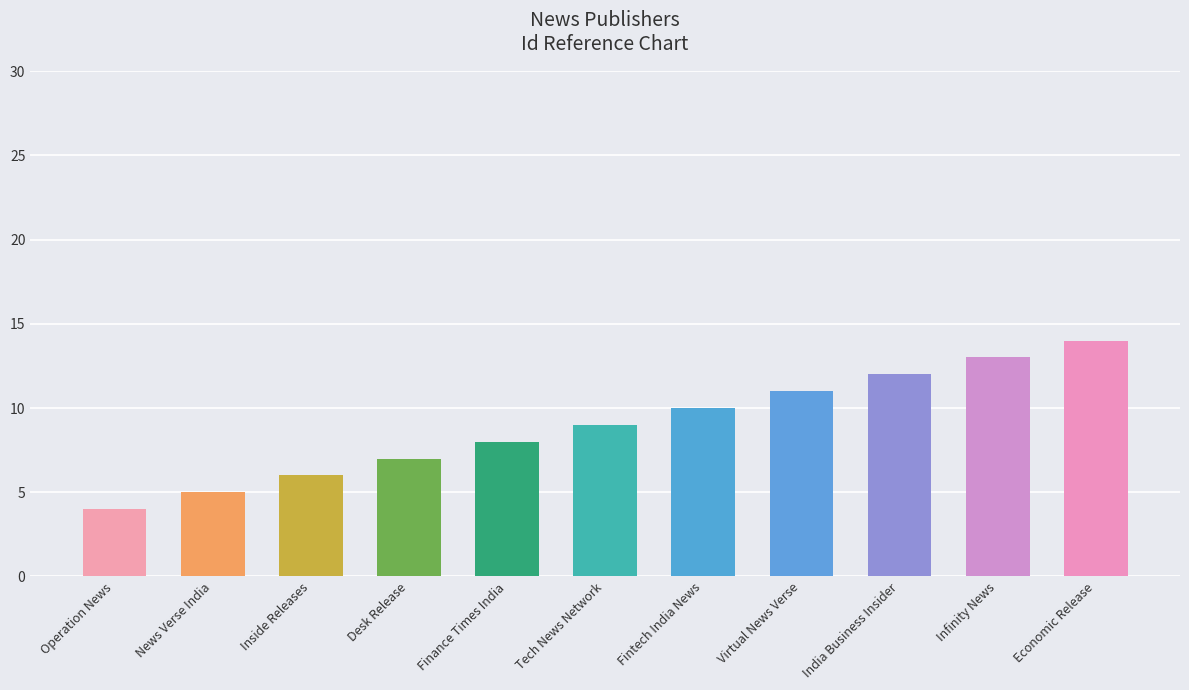

What is the change in value from News Verse India to Inside Releases?

+1